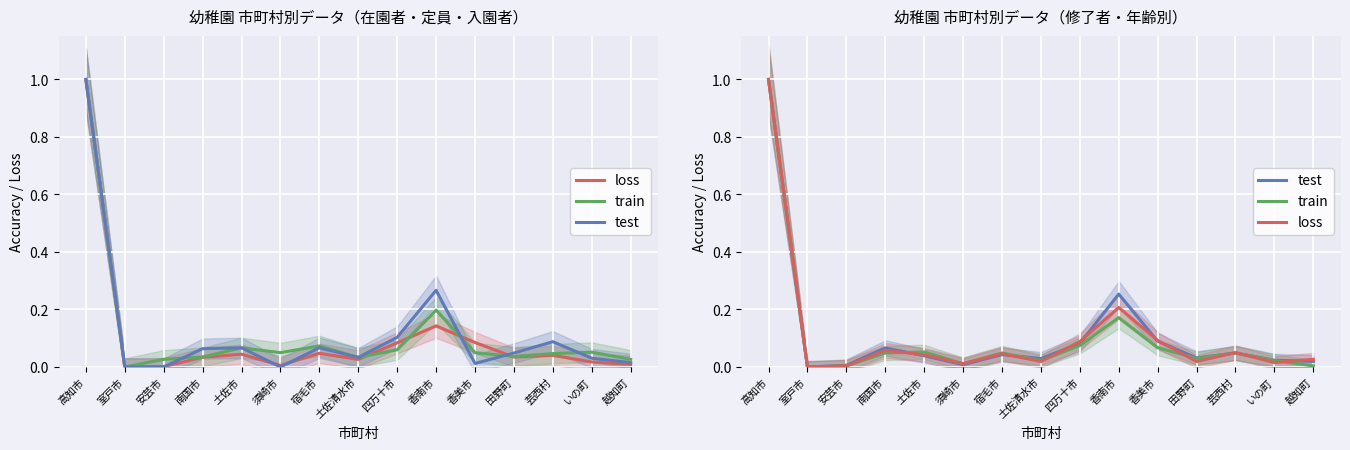

True or false: loss and train cross at least once.

True